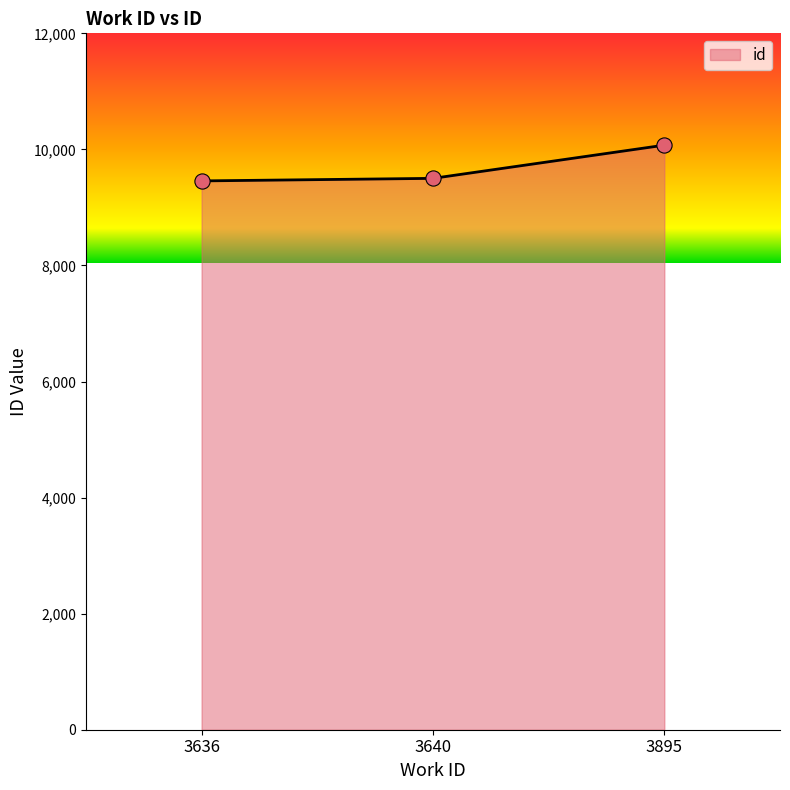

Approximately how many times larger is the value at 3895 compared to 3640?

1.1